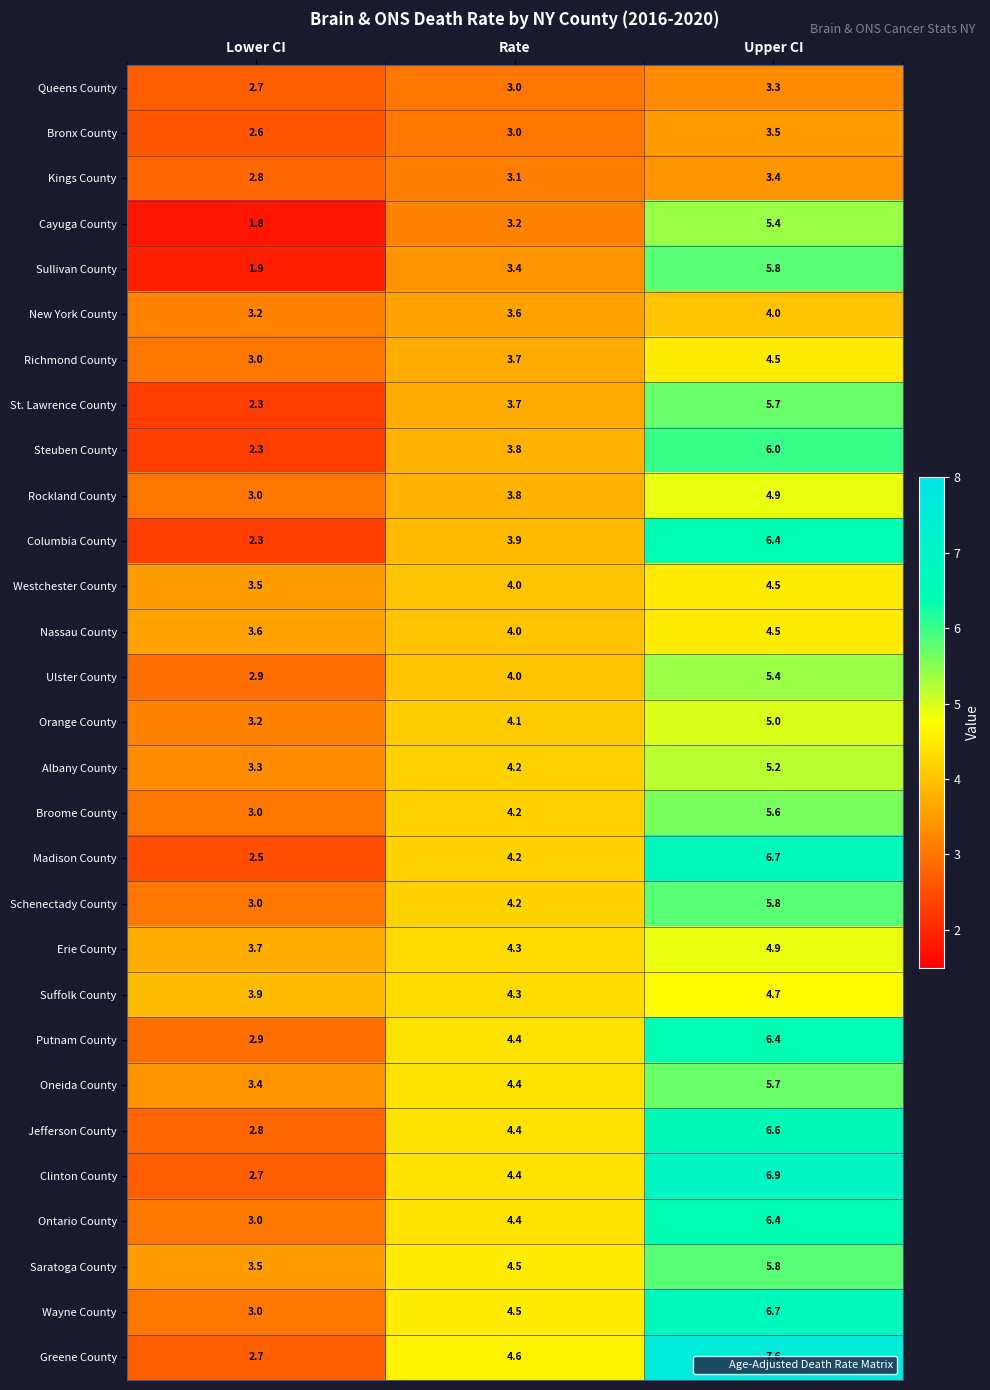

Rank the categories by Sullivan County value from lowest to highest.

Lower CI, Rate, Upper CI